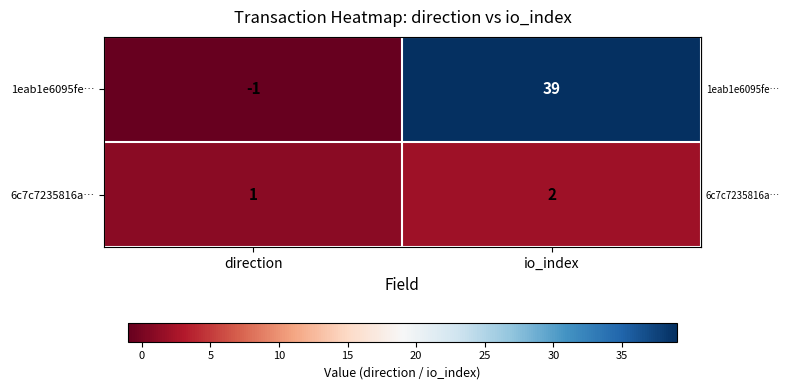

Reading left to right, transcribe all the data shown in this chart.

1eab1e6095fe…: direction=-1	io_index=39
6c7c7235816a…: direction=1	io_index=2